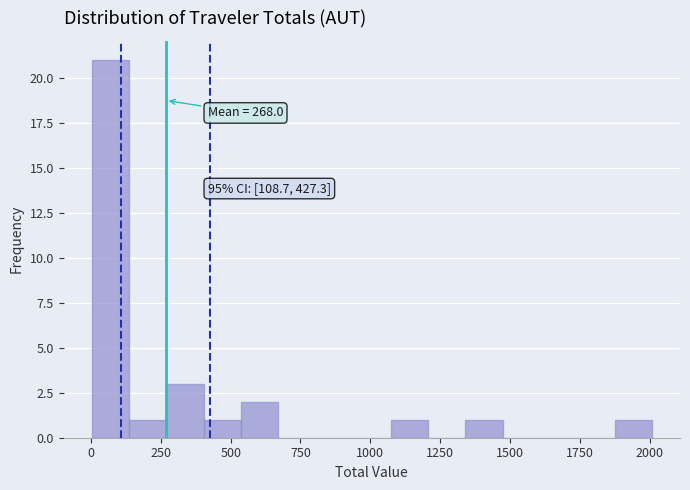

Read against the x-axis, roughly where is the centre of the tallest bar?

50